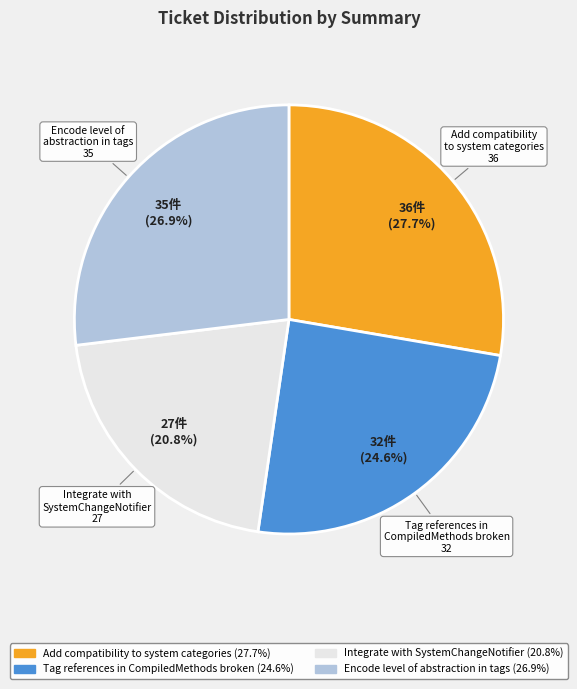

To the nearest percent, what is the difference between the largest and smallest slice percentages?

7%